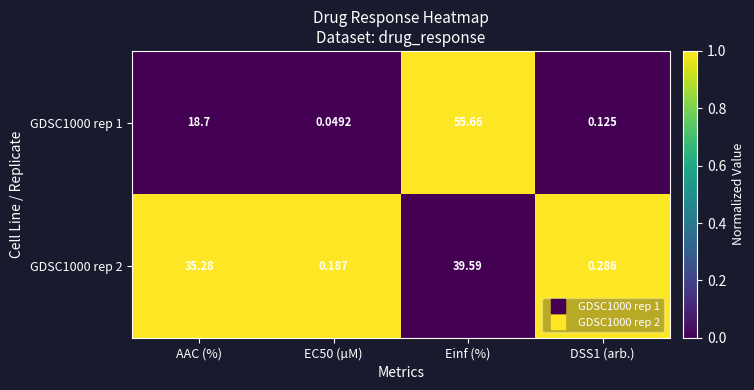

Where does the GDSC1000 rep 1 series first go above 18?

AAC (%)